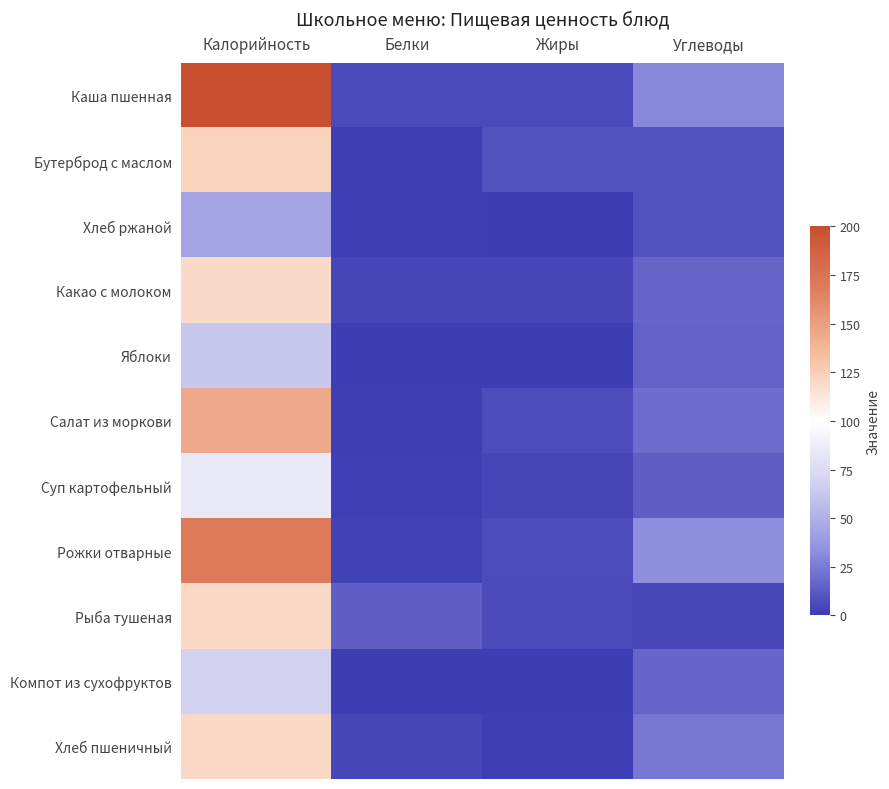

Which series has the widest spread of values?

Каша пшенная